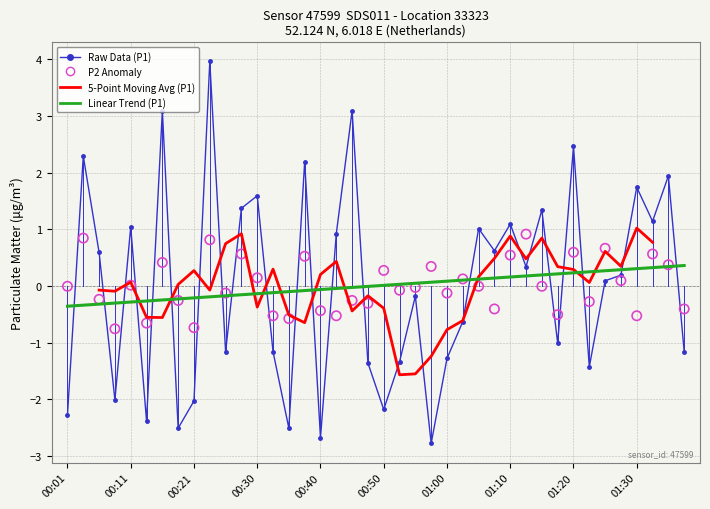

Which series reaches the minimum Y coordinate?

Raw Data (P1)